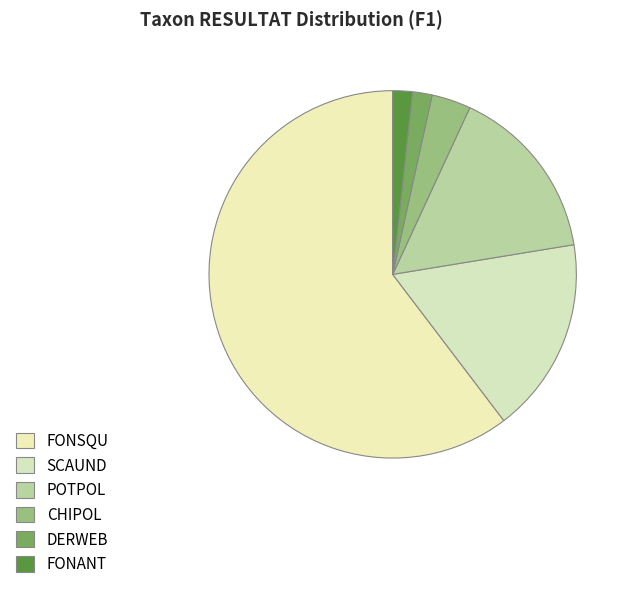

The CHIPOL slice represents 3% of the pie. True or false?

True